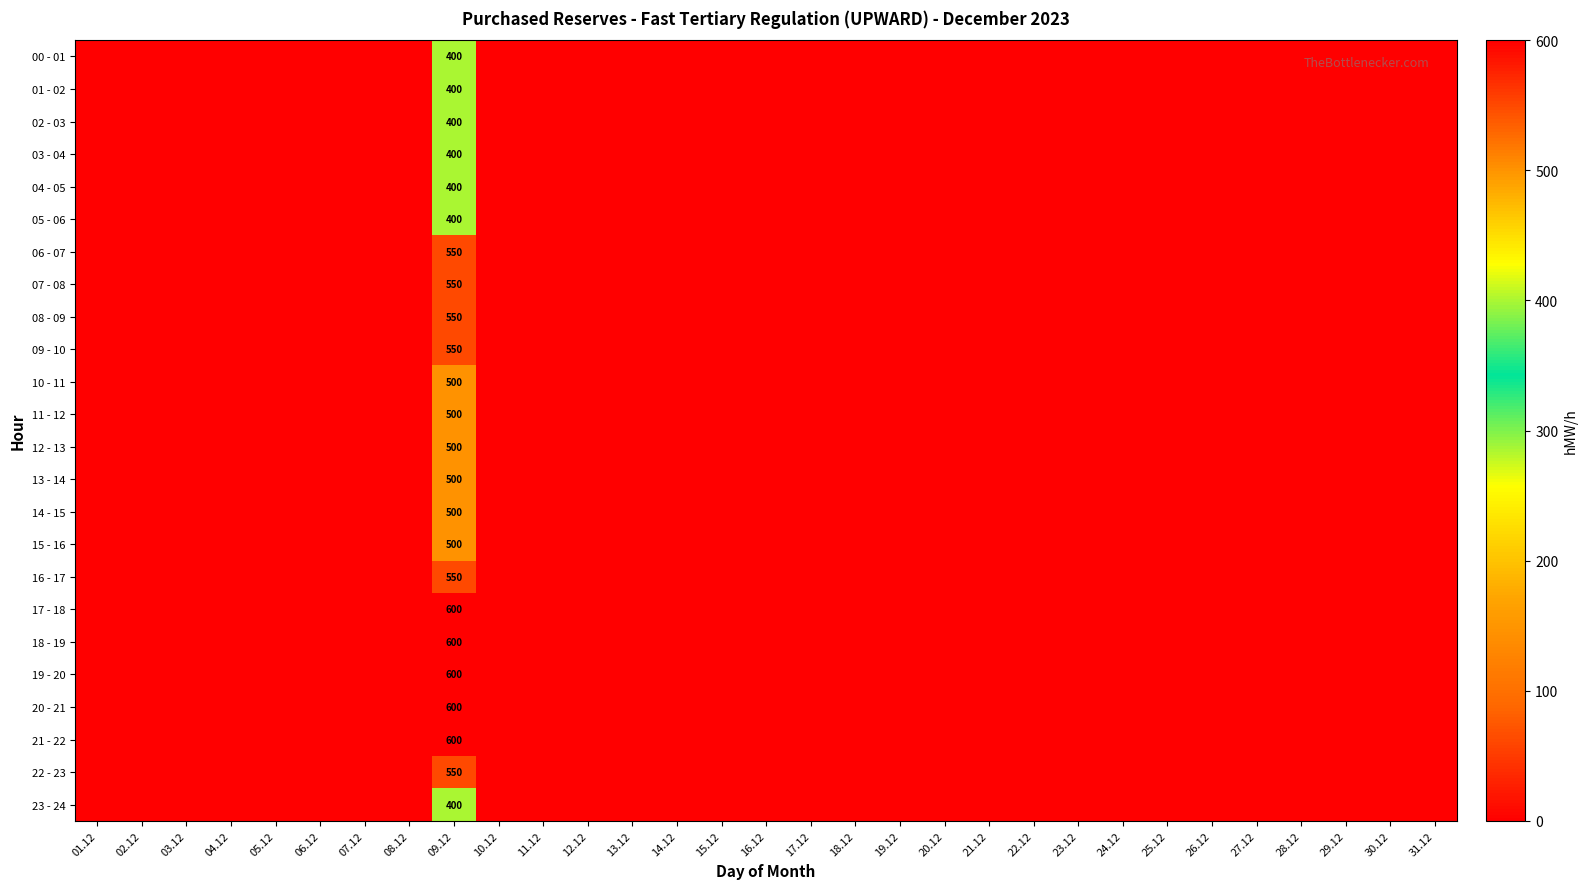

True or false: 07 - 08 has a value of 317 at 09.12.

False